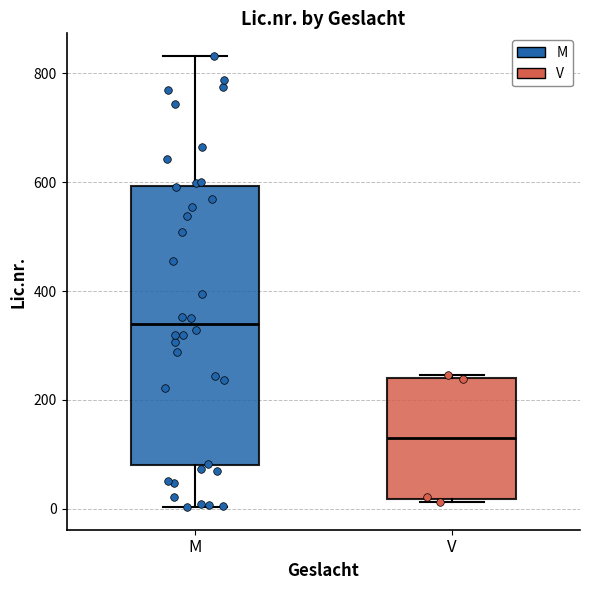

Where is the lower edge of the box for M on the y-axis? The values are not printed on the chart, so give them approximately, as read against the axis.

80